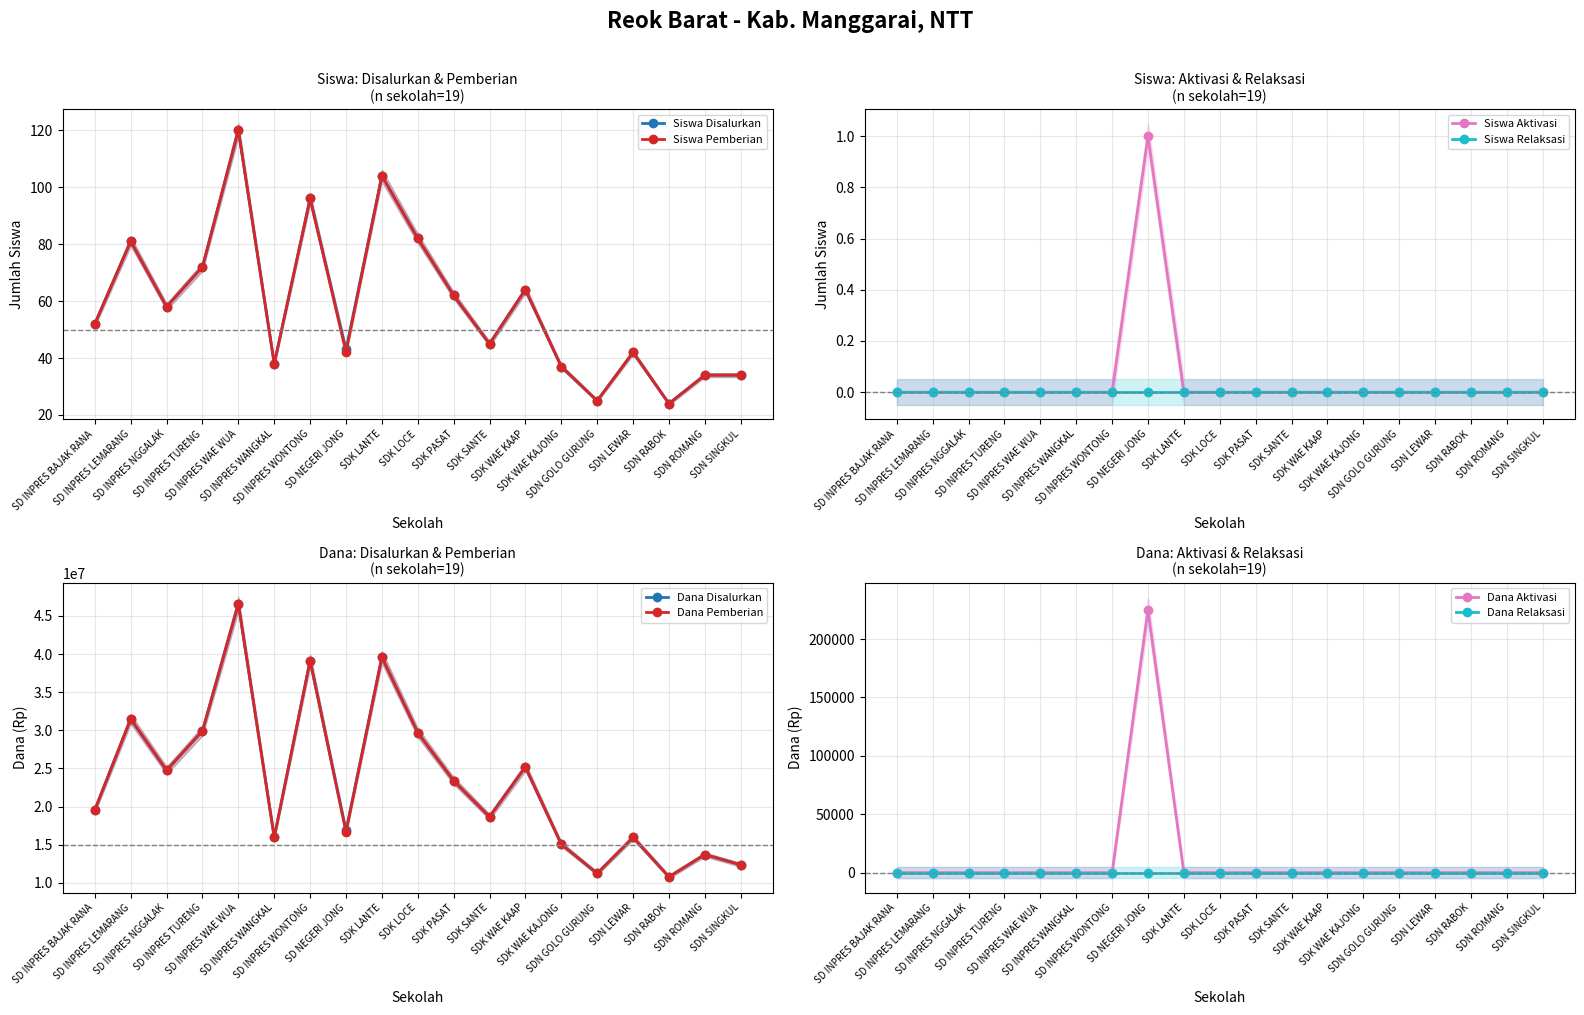

At which category does Siswa Pemberian reach its first local valley?

SD INPRES NGGALAK